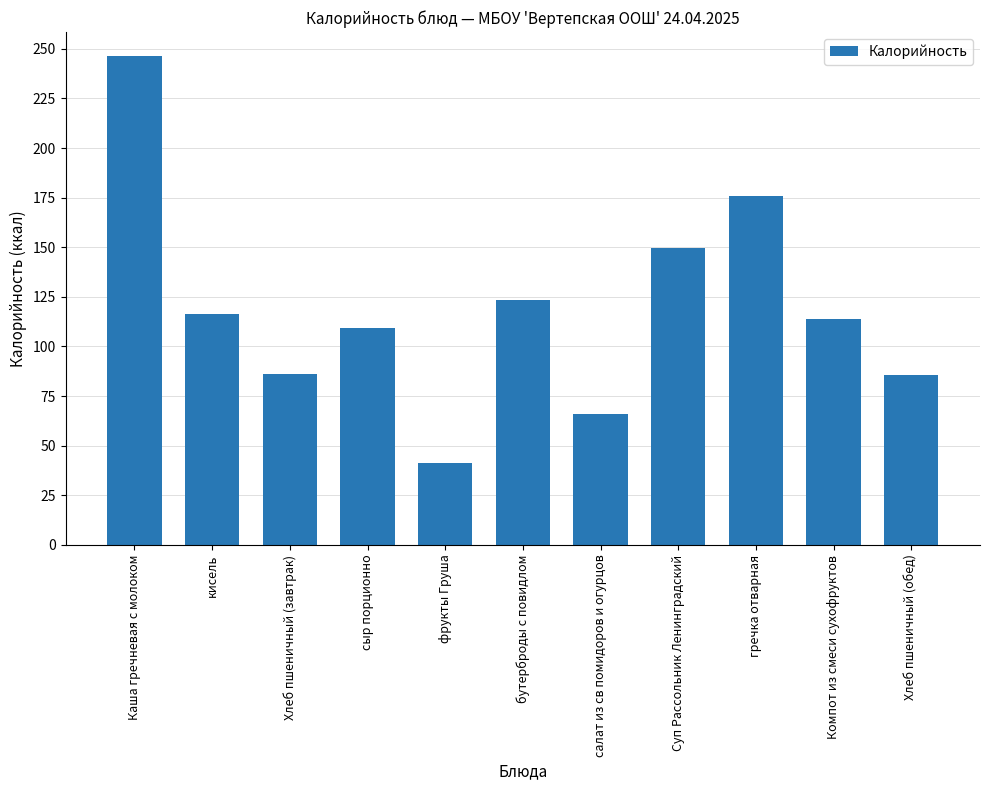

How many data points are above 113?

6